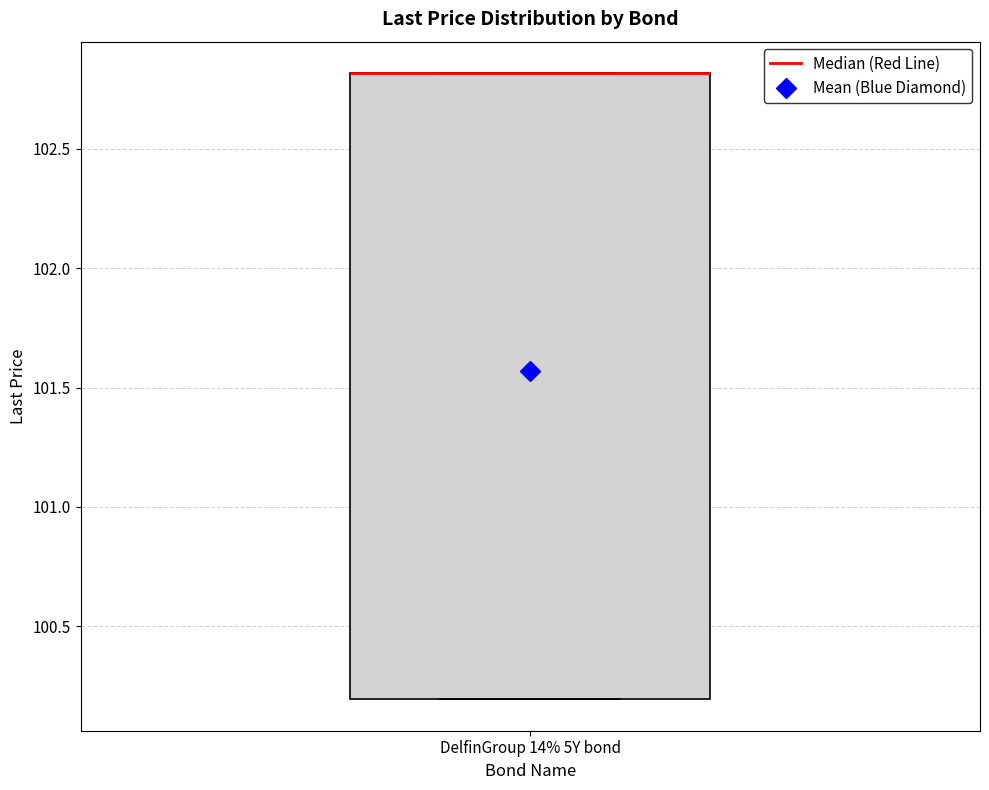

Where is the upper edge of the box for DelfinGroup 14% 5Y bond on the y-axis? The values are not printed on the chart, so give them approximately, as read against the axis.

102.8